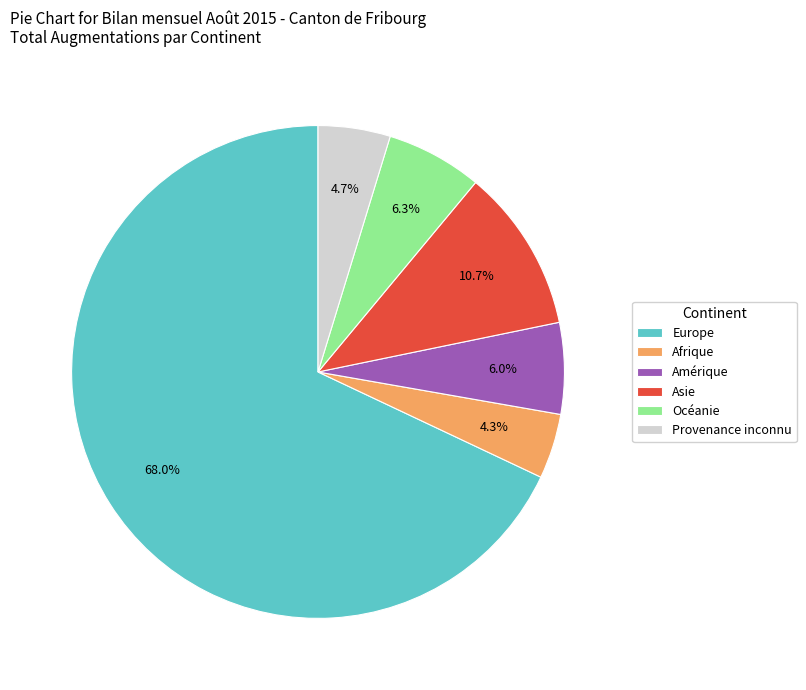

To the nearest percent, what is the difference between the Afrique and Amérique slice percentages?

2%